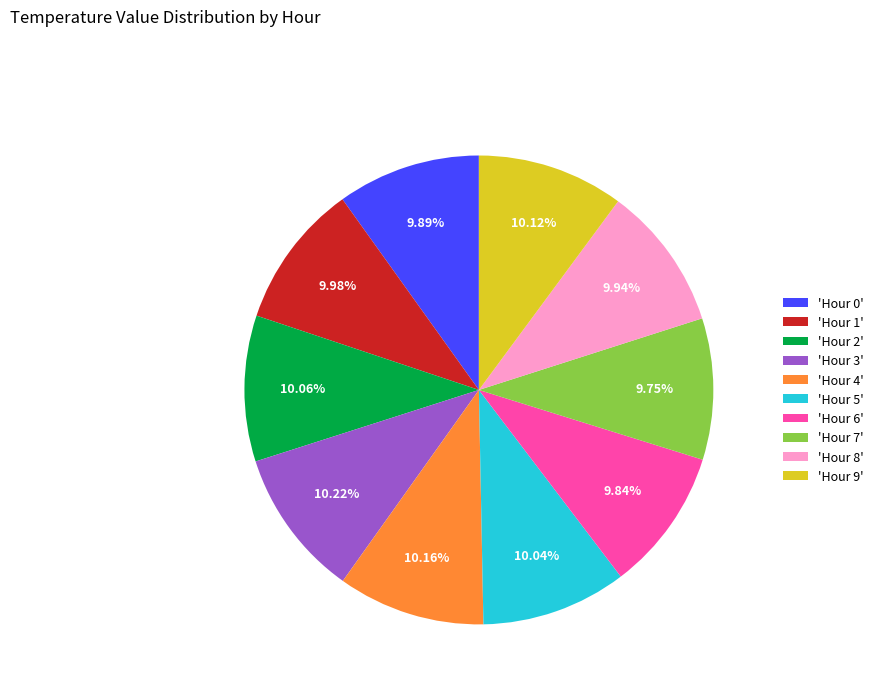

Is there a majority slice in this chart?

No